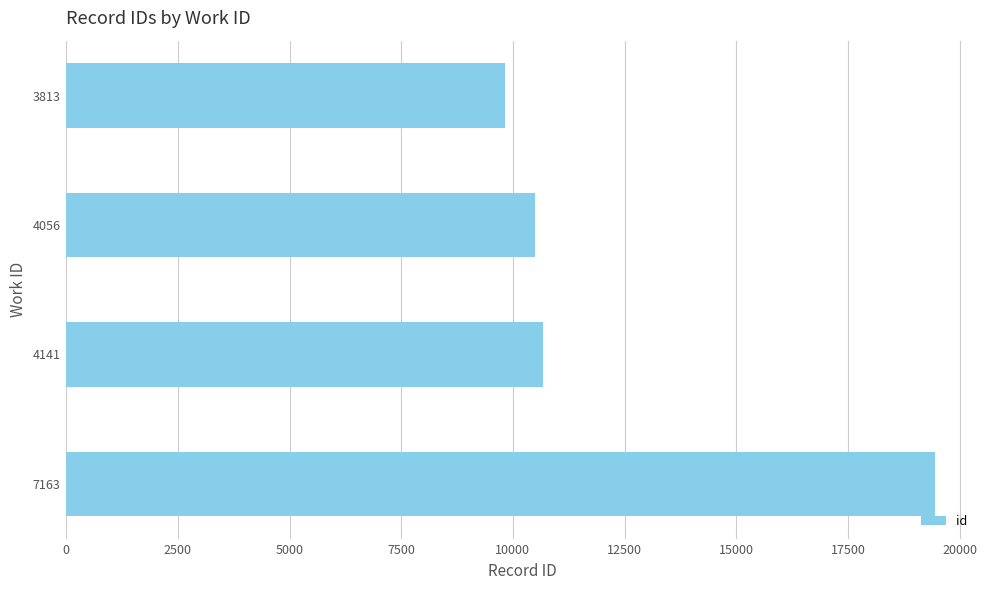

Read the value at 7163, to the nearest 50.

19450